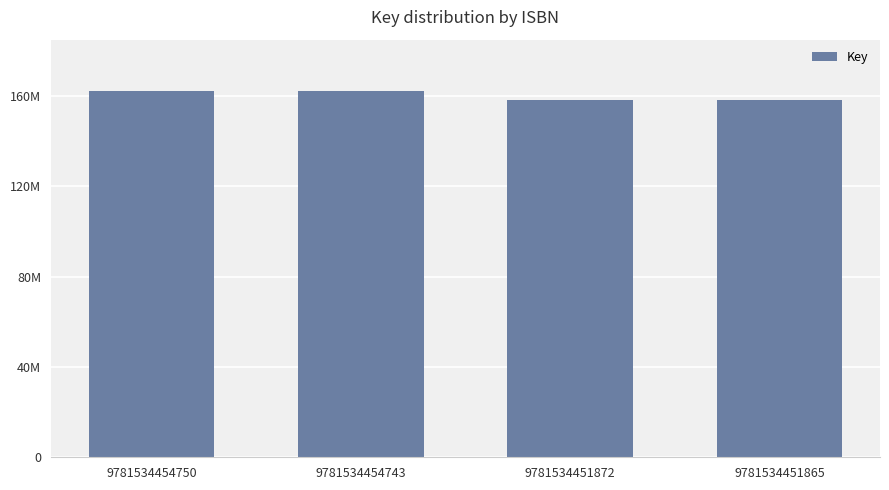

Does the chart contain any negative values?

No